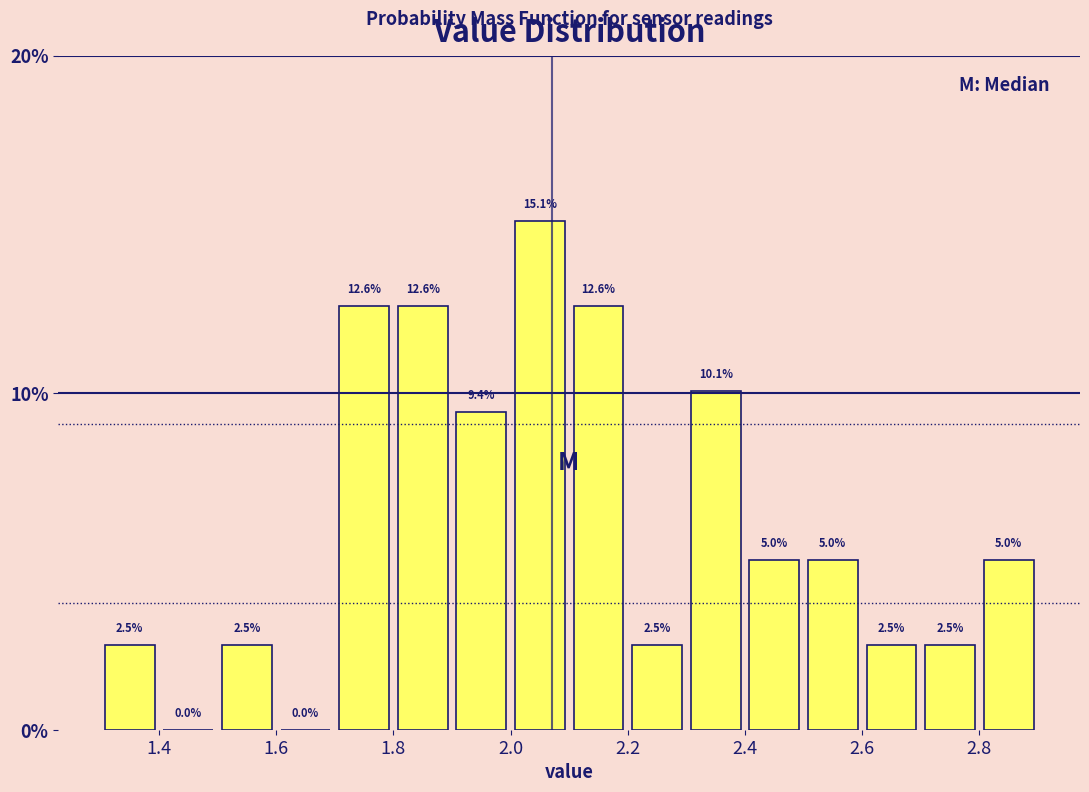

How tall is the bar that spans 1.3 to 1.4 on the x-axis?

2.5